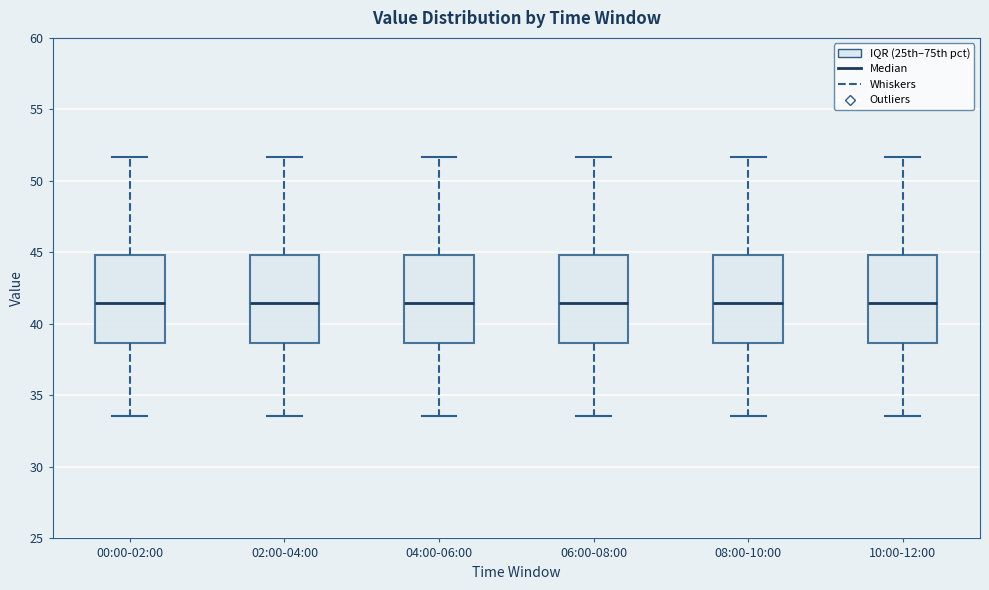

Reading left to right, transcribe this box plot: for each box, give where its median line is, the range the box spans, and where its two whiskers end, as read against the y-axis. The values are not printed on the chart, so give them approximately, as read against the axis.

00:00-02:00: median 41.5, box 38.5 to 45.0, whiskers 33.5 to 51.5
02:00-04:00: median 41.5, box 38.5 to 45.0, whiskers 33.5 to 51.5
04:00-06:00: median 41.5, box 38.5 to 45.0, whiskers 33.5 to 51.5
06:00-08:00: median 41.5, box 38.5 to 45.0, whiskers 33.5 to 51.5
08:00-10:00: median 41.5, box 38.5 to 45.0, whiskers 33.5 to 51.5
10:00-12:00: median 41.5, box 38.5 to 45.0, whiskers 33.5 to 51.5